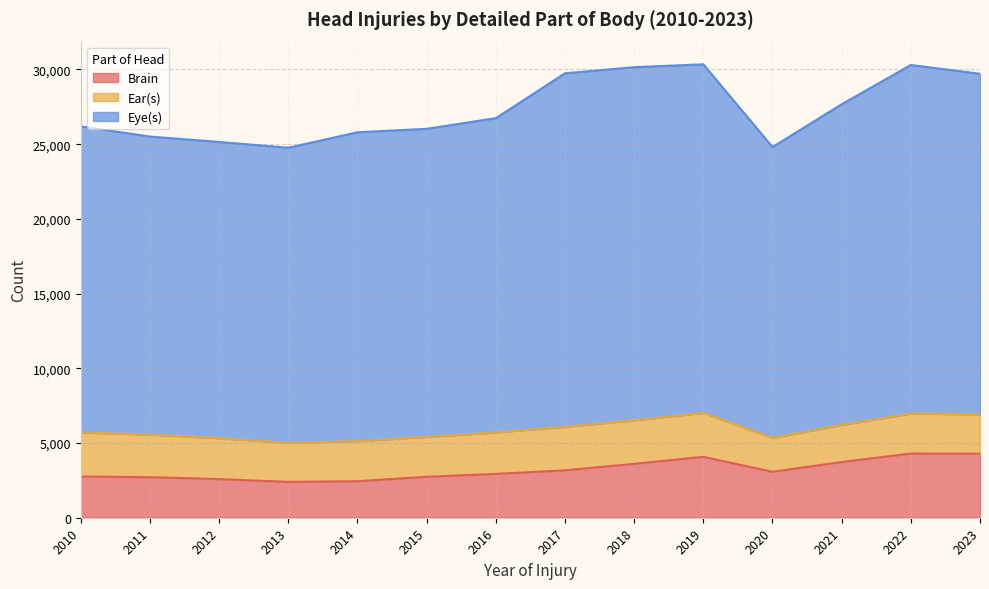

What is the minimum value for Brain?

2399